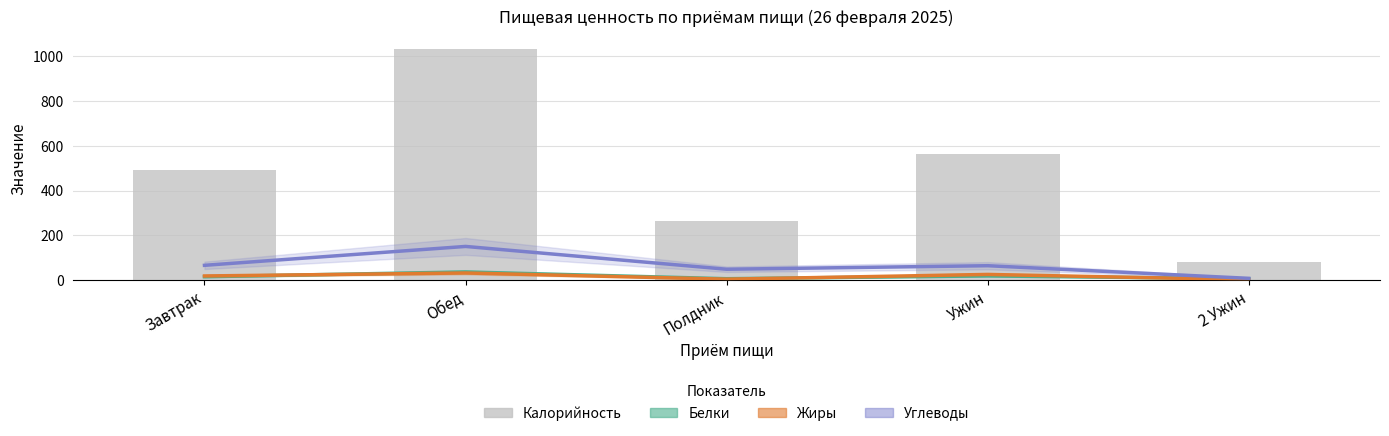

The value of Жиры at Завтрак is 18.6. True or false?

True